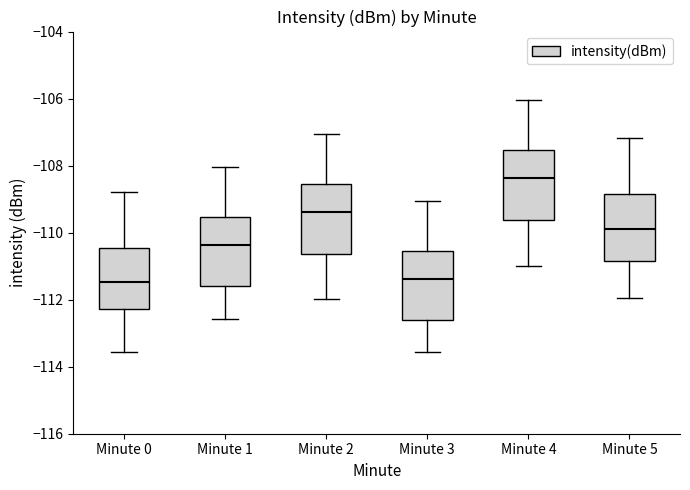

Where does the median line of the box for Minute 4 sit on the y-axis? The values are not printed on the chart, so give them approximately, as read against the axis.

-108.4